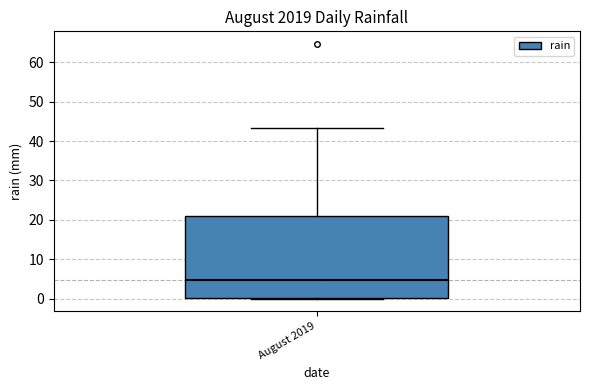

Where is the upper edge of the box for August 2019 on the y-axis? The values are not printed on the chart, so give them approximately, as read against the axis.

21